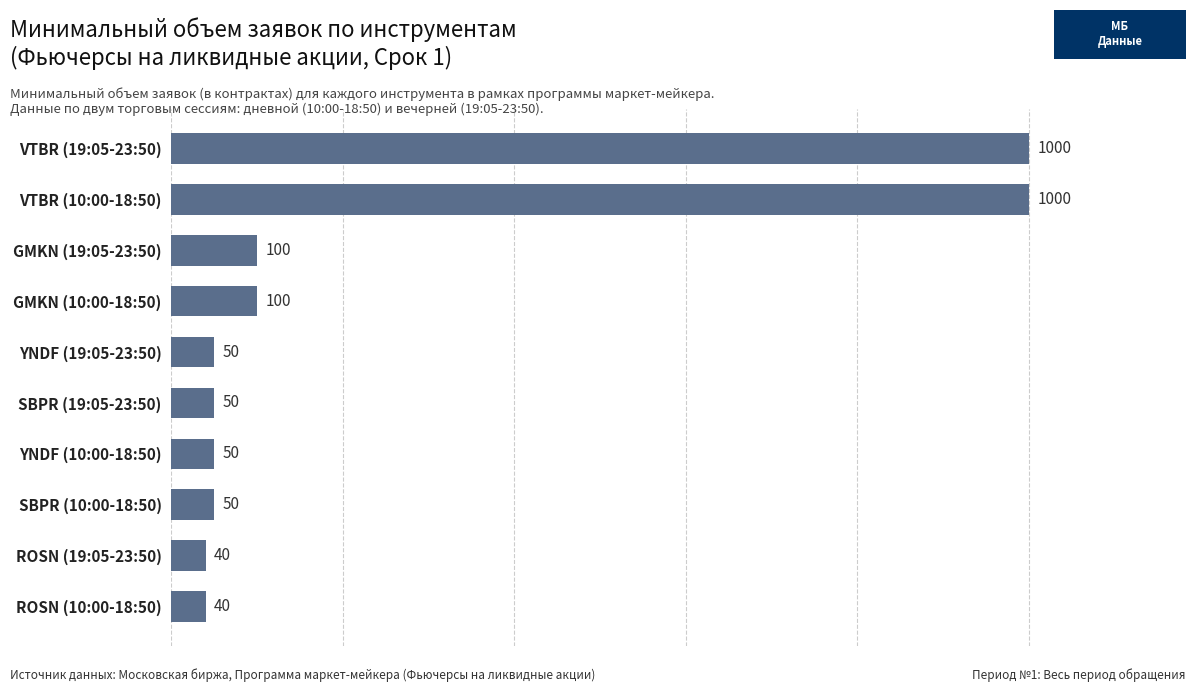

What is the average value?

248